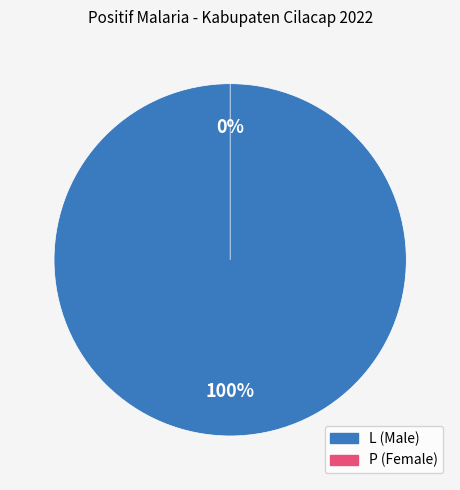

Does any single category account for the majority?

No